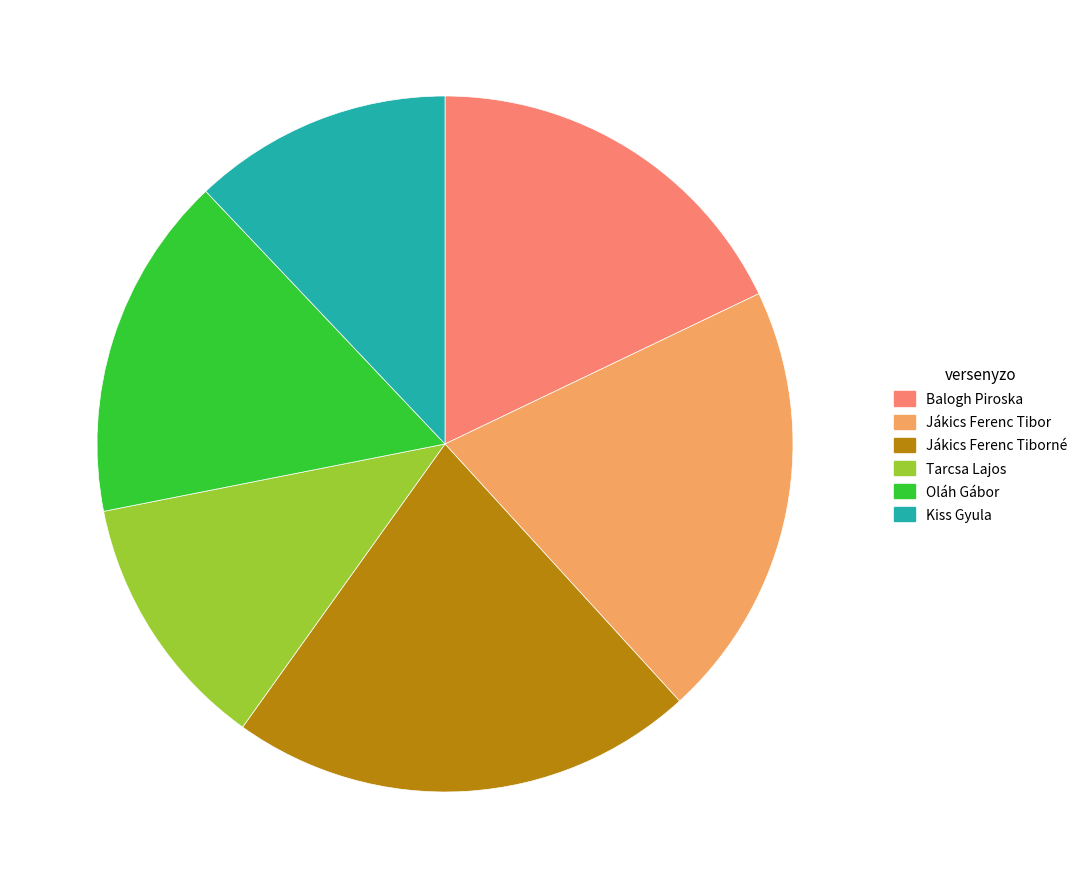

Is there a majority slice in this chart?

No